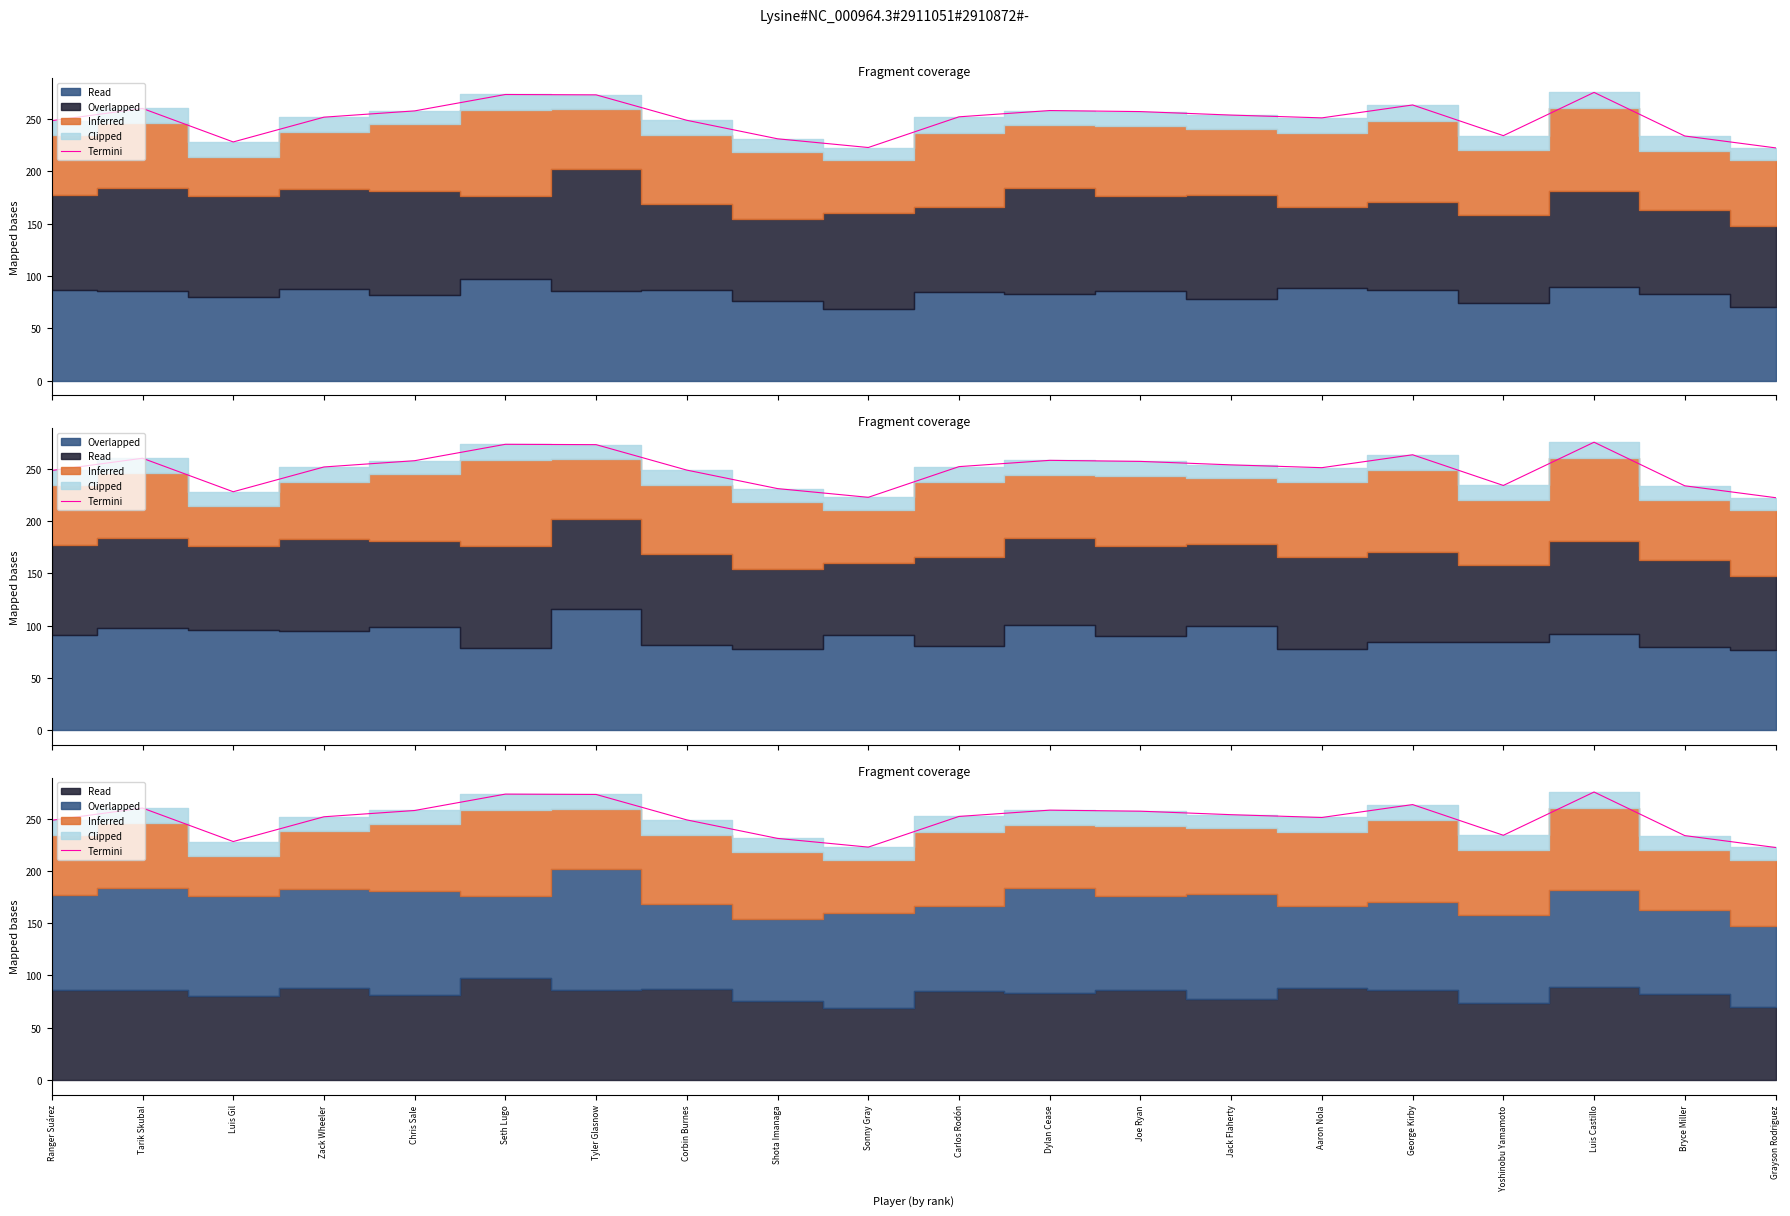

Rank the categories by value from lowest to highest.

Grayson Rodriguez, Sonny Gray, Luis Gil, Shota Imanaga, Bryce Miller, Yoshinobu Yamamoto, Ranger Suárez, Corbin Burnes, Aaron Nola, Zack Wheeler, Carlos Rodón, Jack Flaherty, Joe Ryan, Chris Sale, Dylan Cease, Tarik Skubal, George Kirby, Tyler Glasnow, Seth Lugo, Luis Castillo